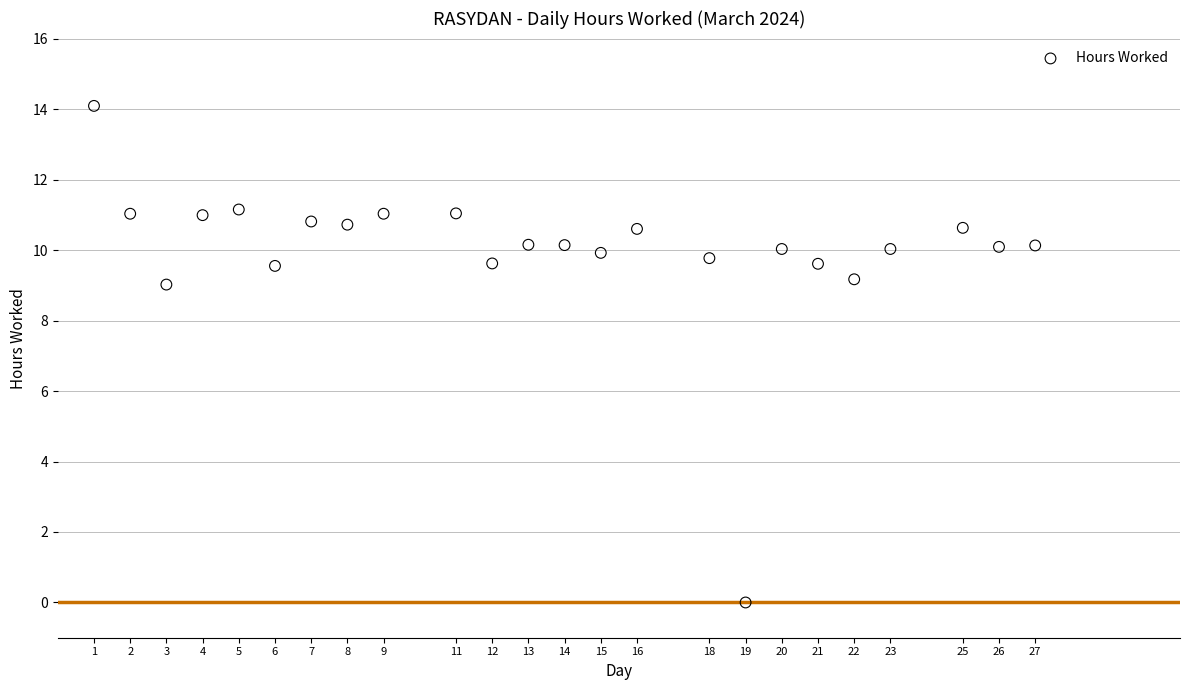

What is the range of Y values (max minus min)?

14.1